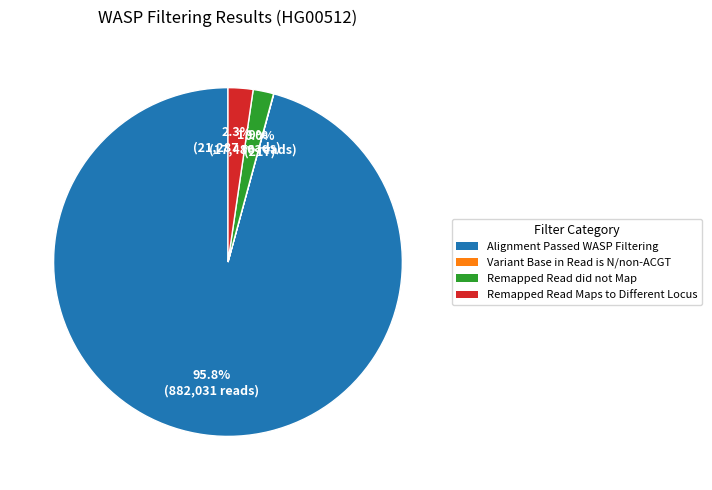

Is it true that Remapped Read did not Map is 17% of the pie?

False